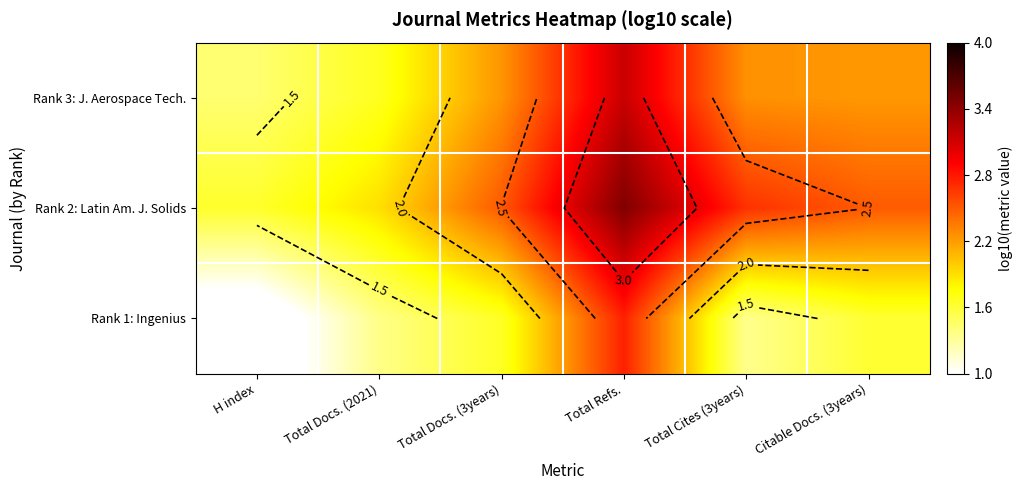

What is the average value of the Rank 3: J. Aerospace Tech. series?

2.2